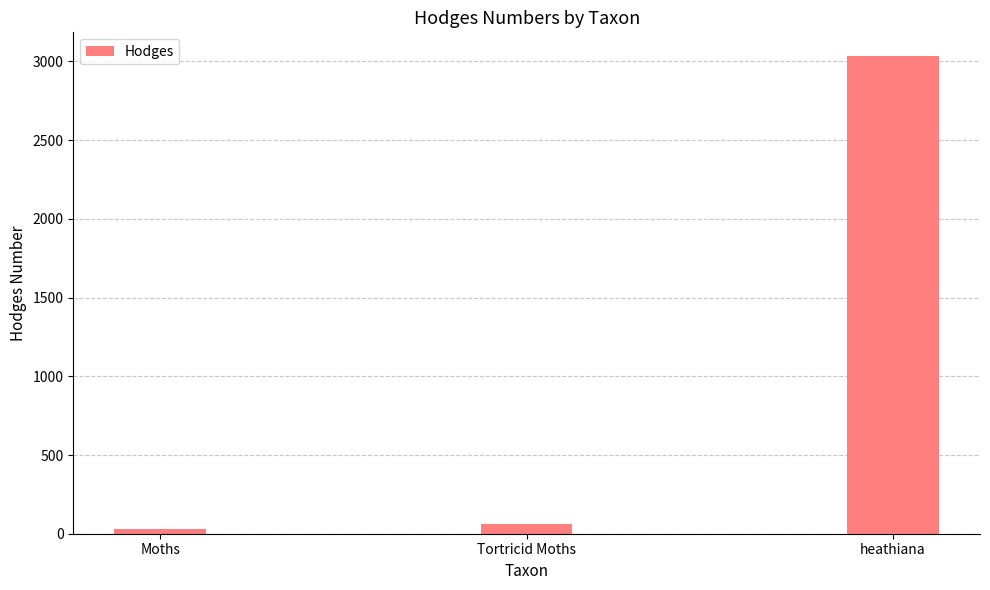

True or false: the data shows 3033.0 at heathiana.

True